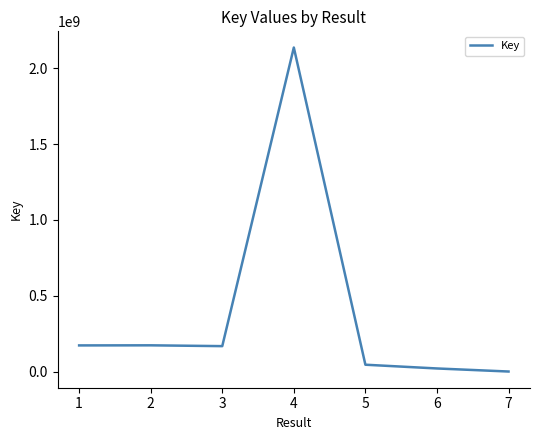

What is the average value?

387910872